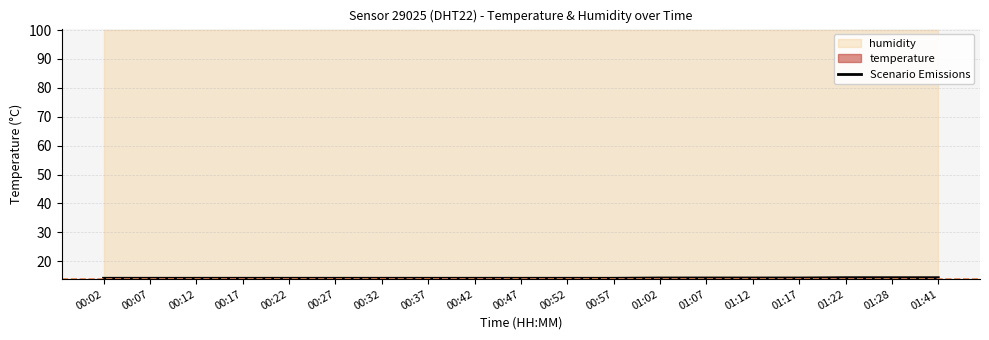

Reading right to left, transcribe all the data shown in this chart.

01:41=14.3	01:28=14.3	01:22=14.3	01:17=14.2	01:12=14.2	01:07=14.2	01:02=14.2	00:57=14.1	00:52=14.1	00:47=14.1	00:42=14.1	00:37=14.1	00:32=14.1	00:27=14.1	00:22=14.1	00:17=14.1	00:12=14.1	00:07=14.1	00:02=14.1